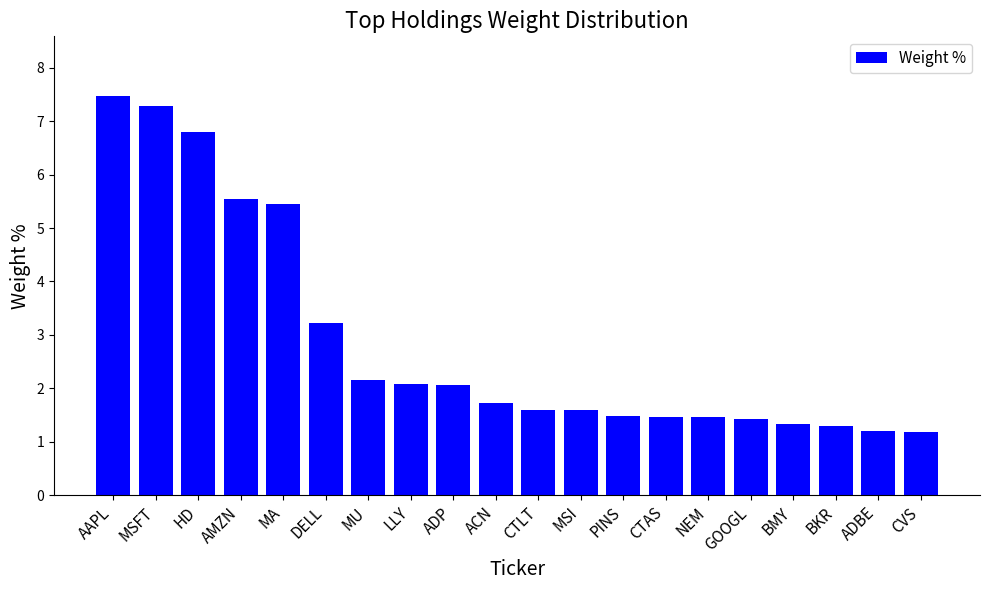

What is the maximum value shown in the chart?

7.5